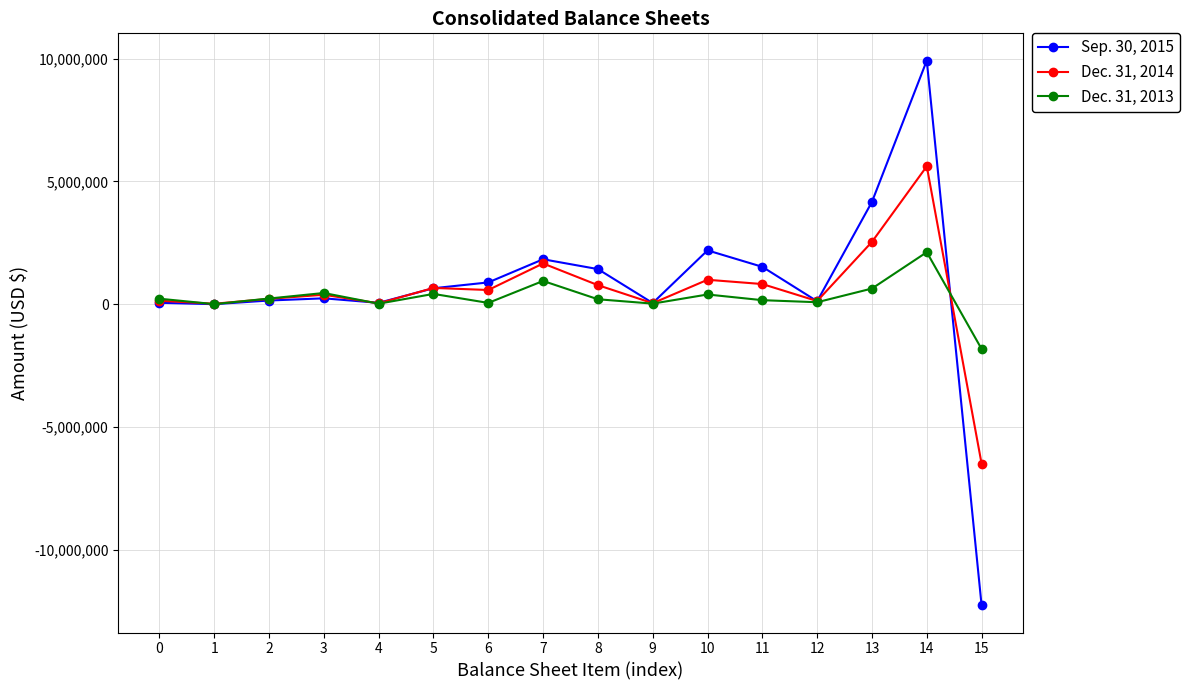

Is this an area chart (filled region under the line)?

No